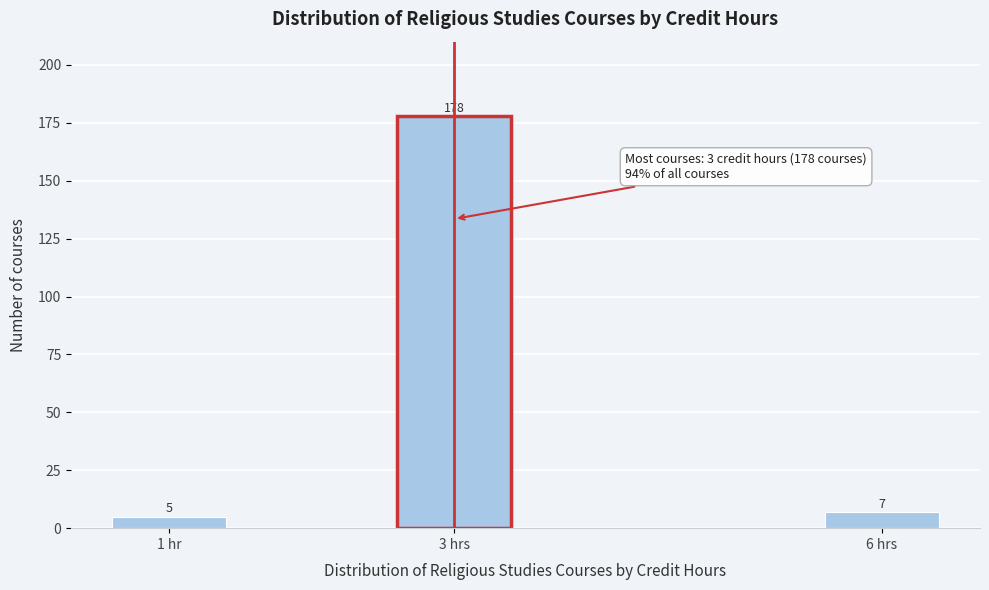

Reading left to right, what are all the values shown in this chart?

1 hr=5	3 hrs=178	6 hrs=7